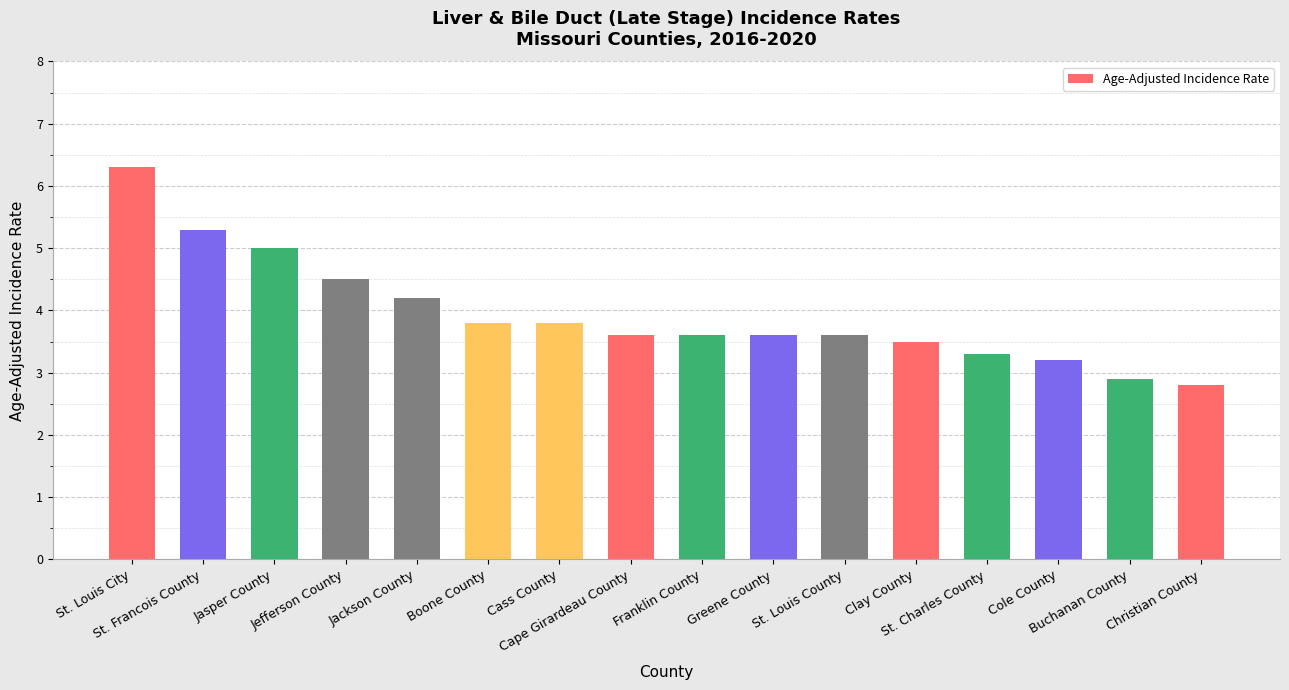

The chart shows a value of 6.0 at Franklin County. True or false?

False